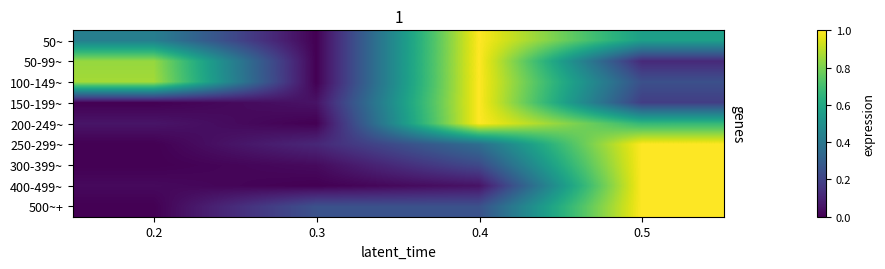

Which series has the largest total across all categories?

100-149~